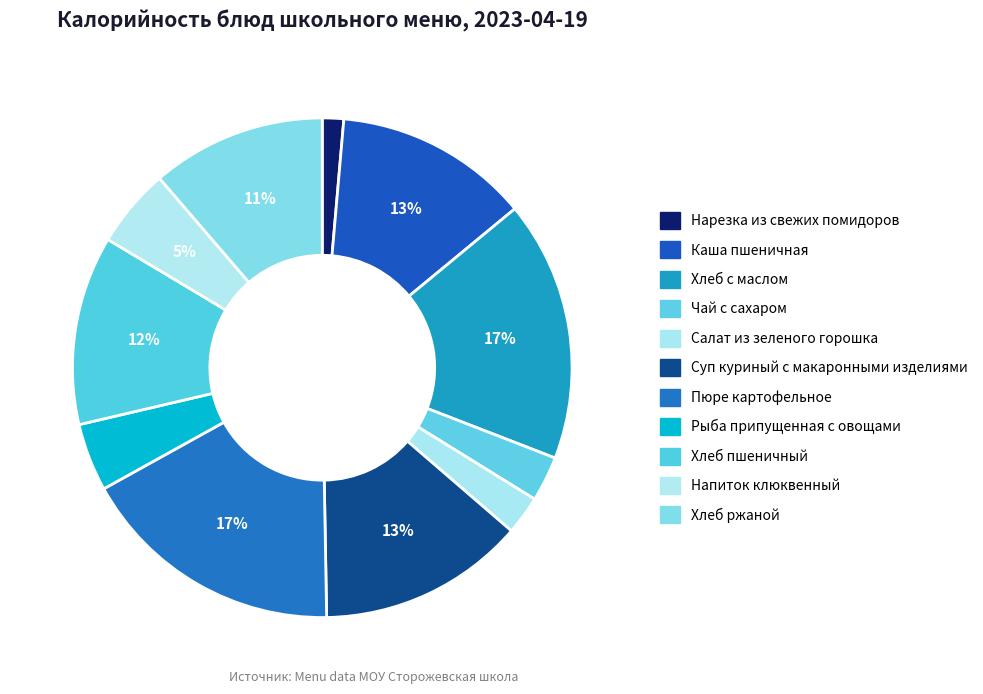

How many segments does this pie chart have?

11